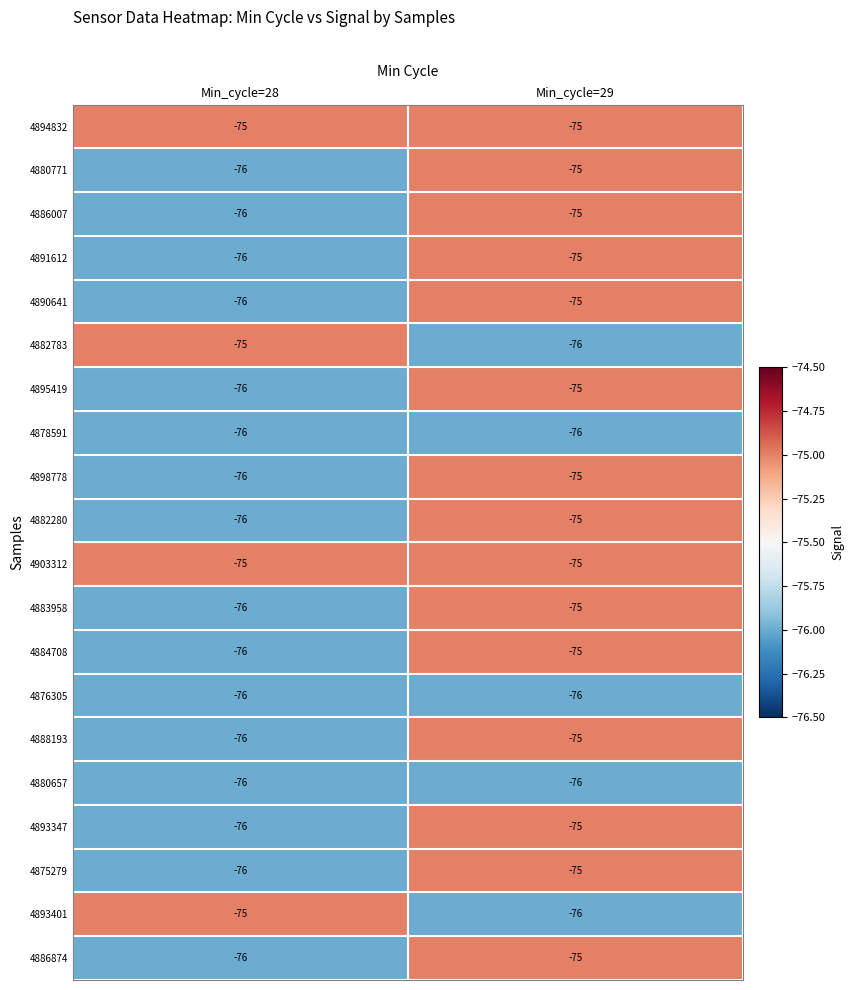

What is the sum of the 4880771 values at Min_cycle=29 and Min_cycle=28?

-151